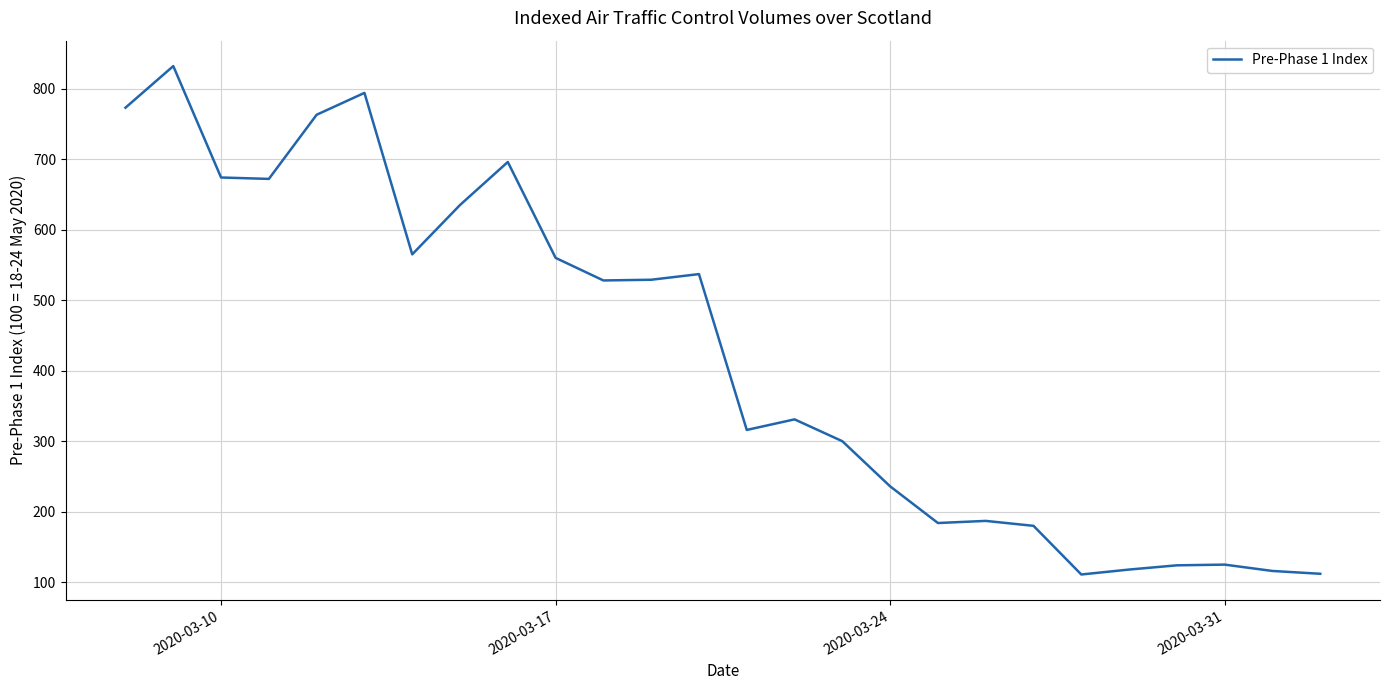

What is the difference between the maximum and minimum values?

721